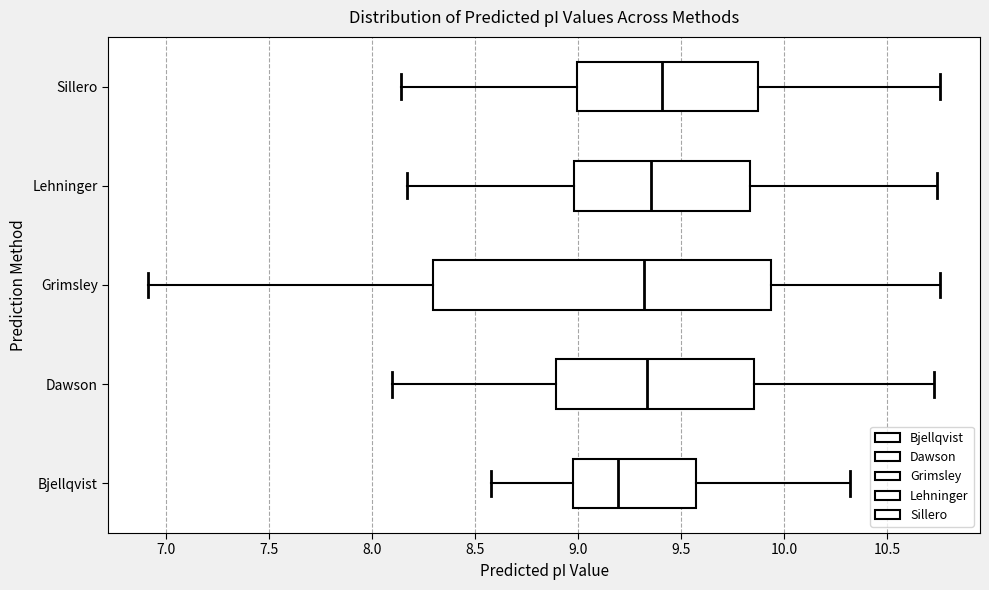

Which box has the furthest to the right median line?

Sillero